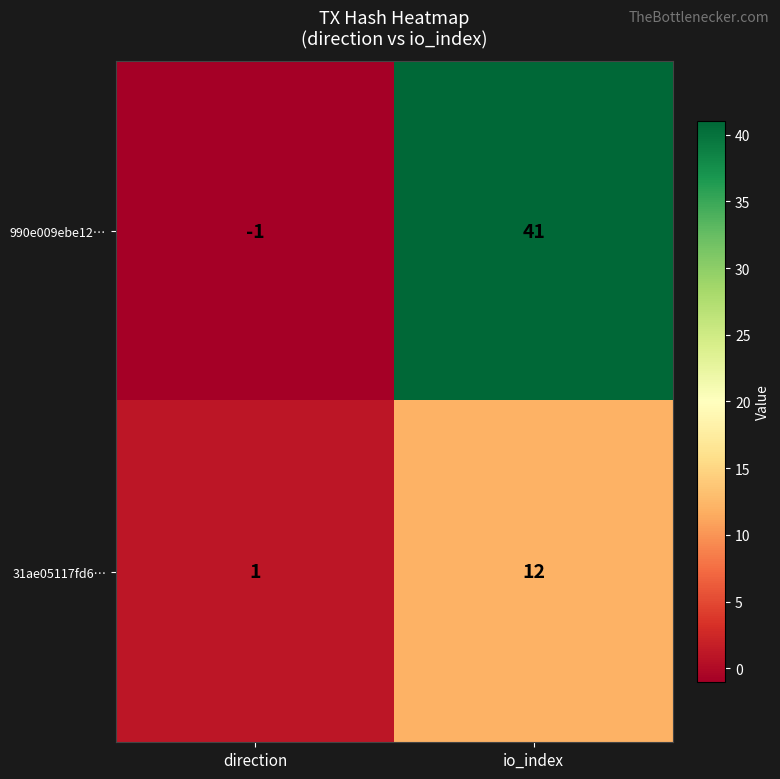

The 990e009ebe12… series shows -1 at direction. True or false?

True